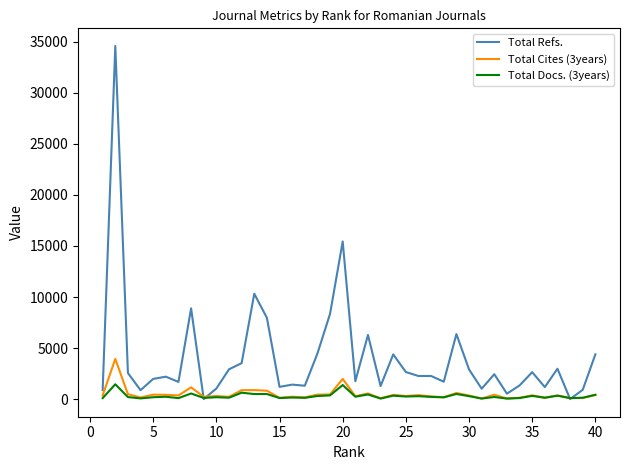

Does the chart display data point markers on the line(s)?

No